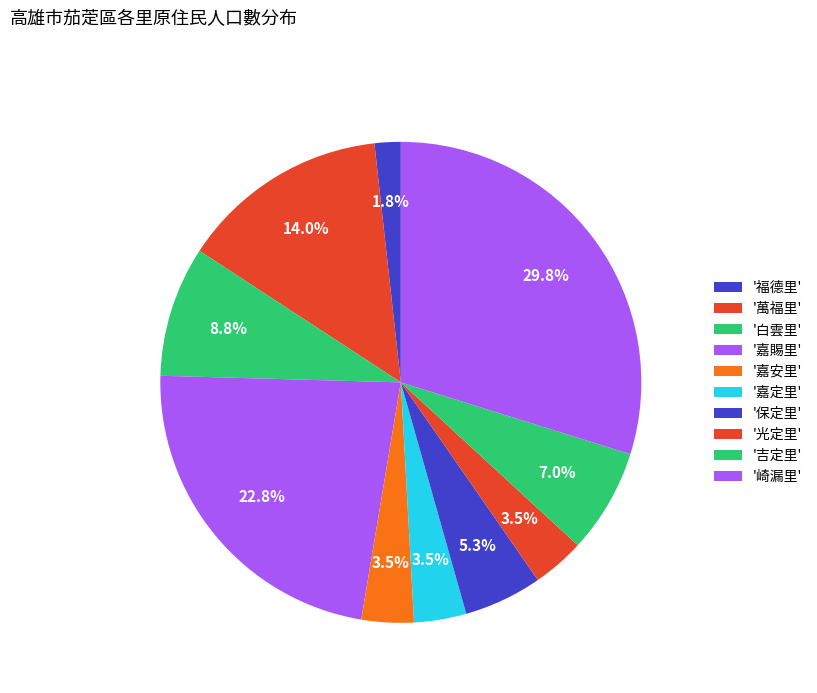

Rank the categories by value from highest to lowest.

崎漏里, 嘉賜里, 萬福里, 白雲里, 吉定里, 保定里, 嘉安里, 嘉定里, 光定里, 福德里